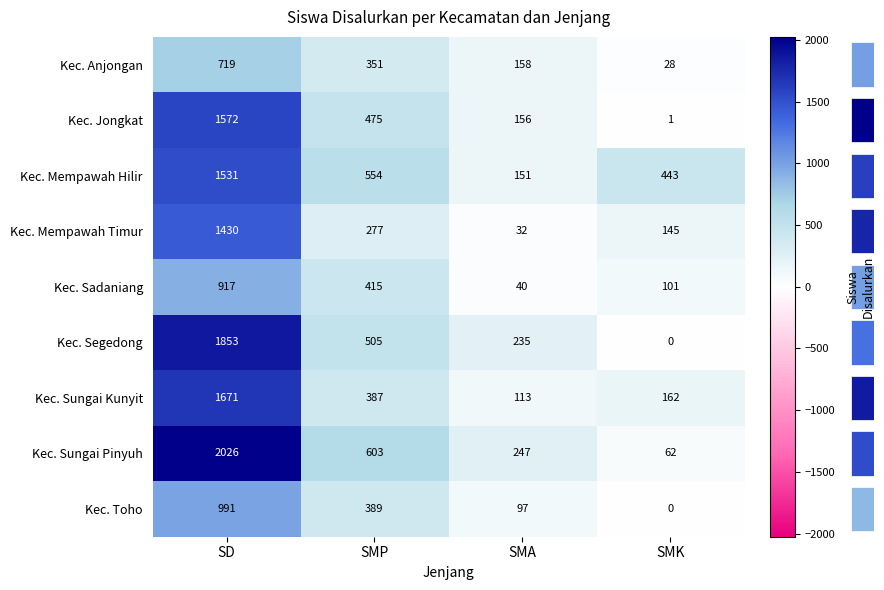

What is the difference between the maximum and minimum values in the Kec. Mempawah Timur series?

1398